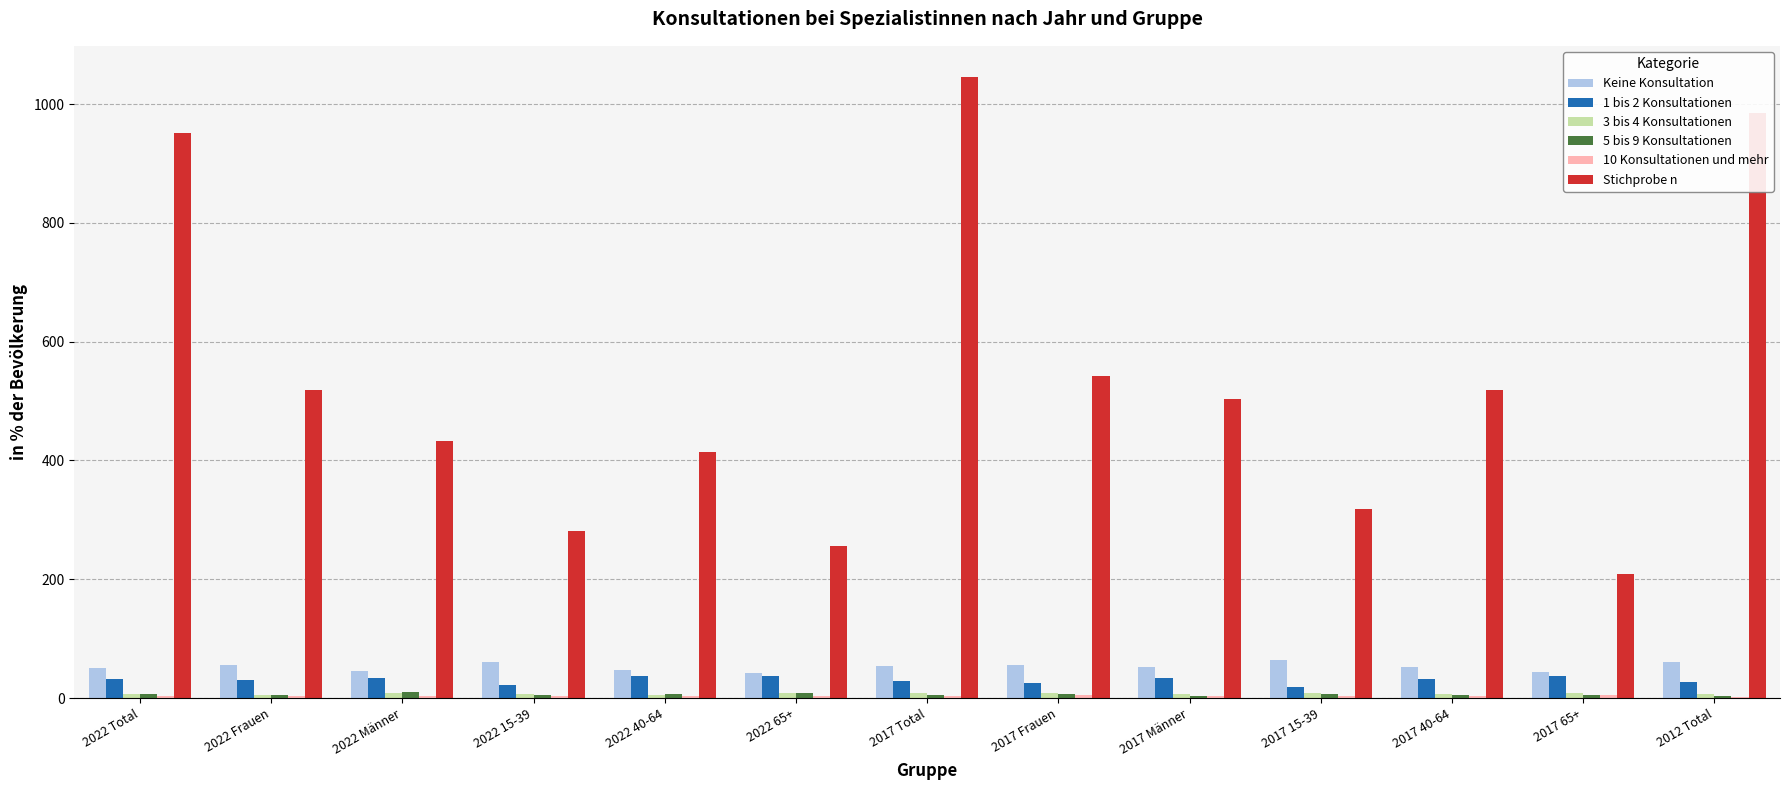

Which category has the highest value across all series?

2017 Total